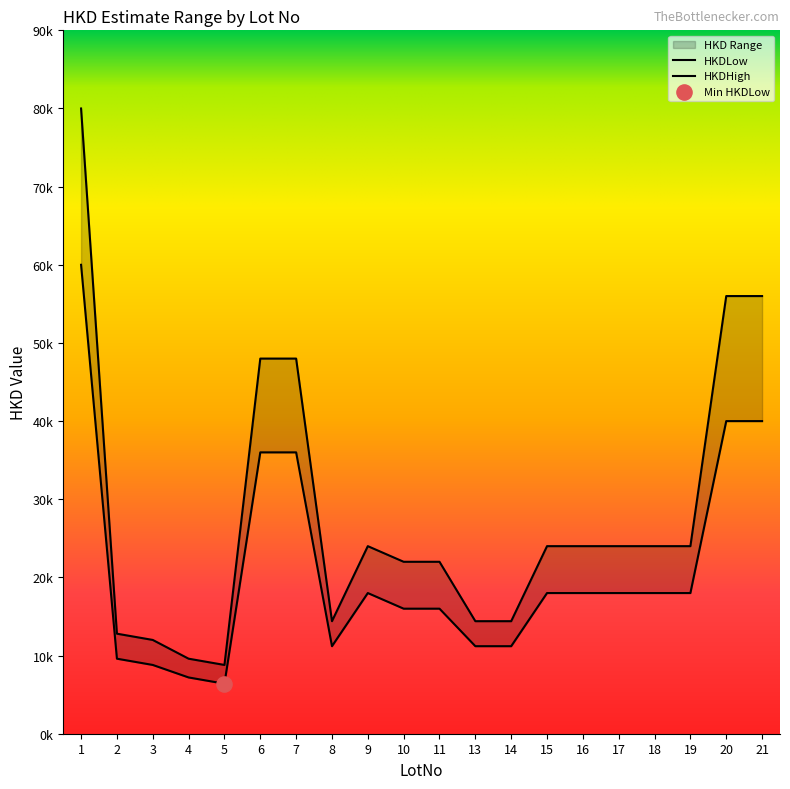

Which series contains the highest Y value?

HKDHigh